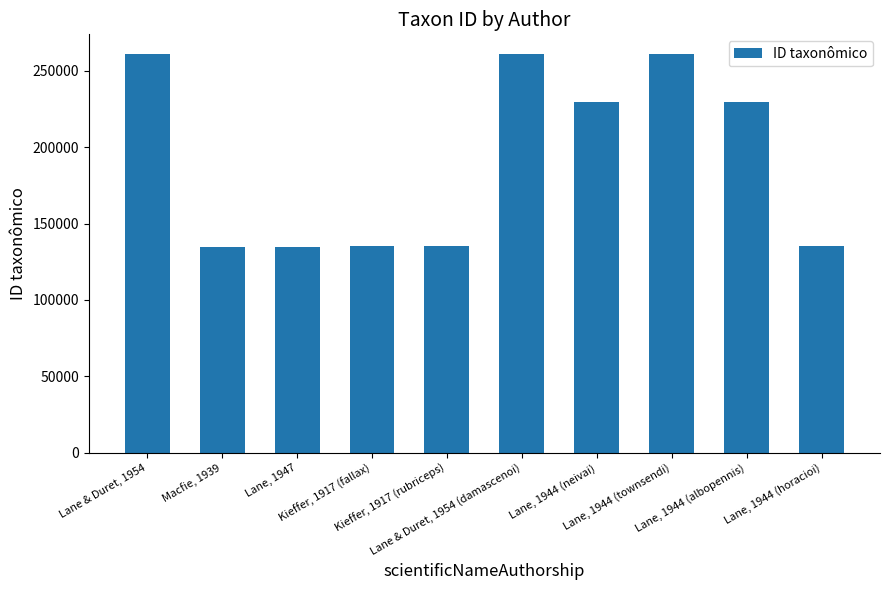

What is the maximum value shown in the chart?

260685